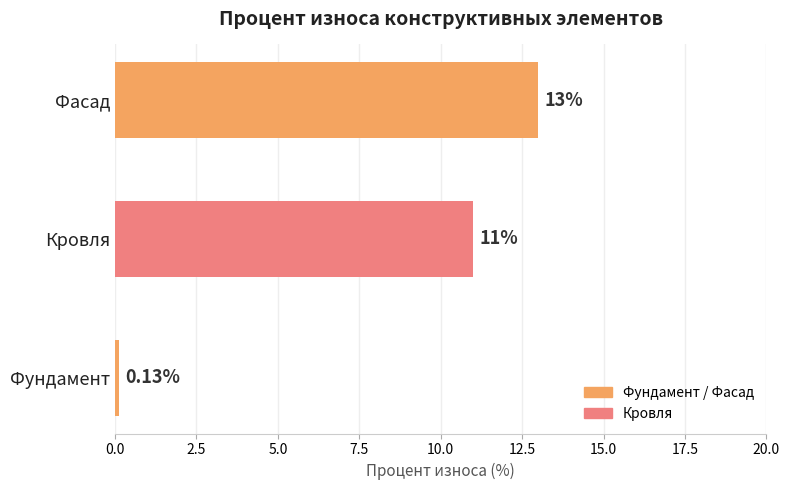

Rank the categories by value from highest to lowest.

Фасад, Кровля, Фундамент